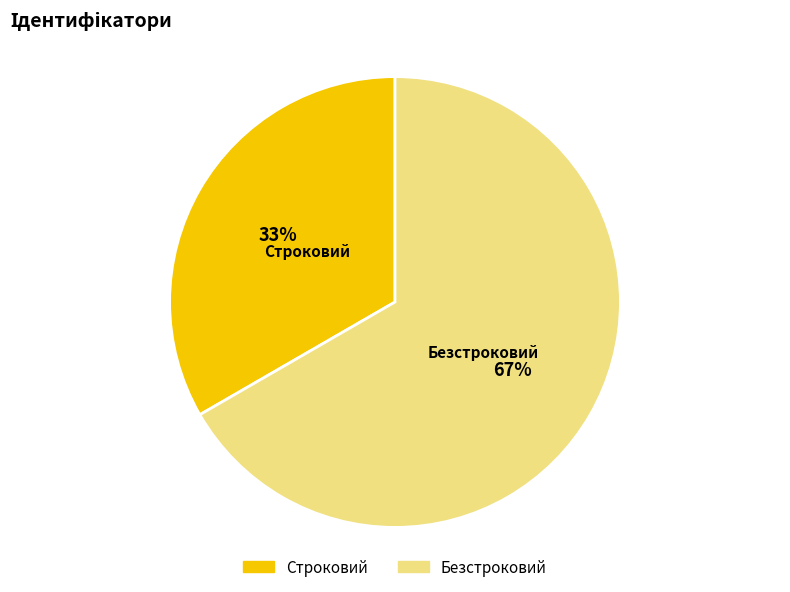

To the nearest percent, what is the average slice percentage?

50%